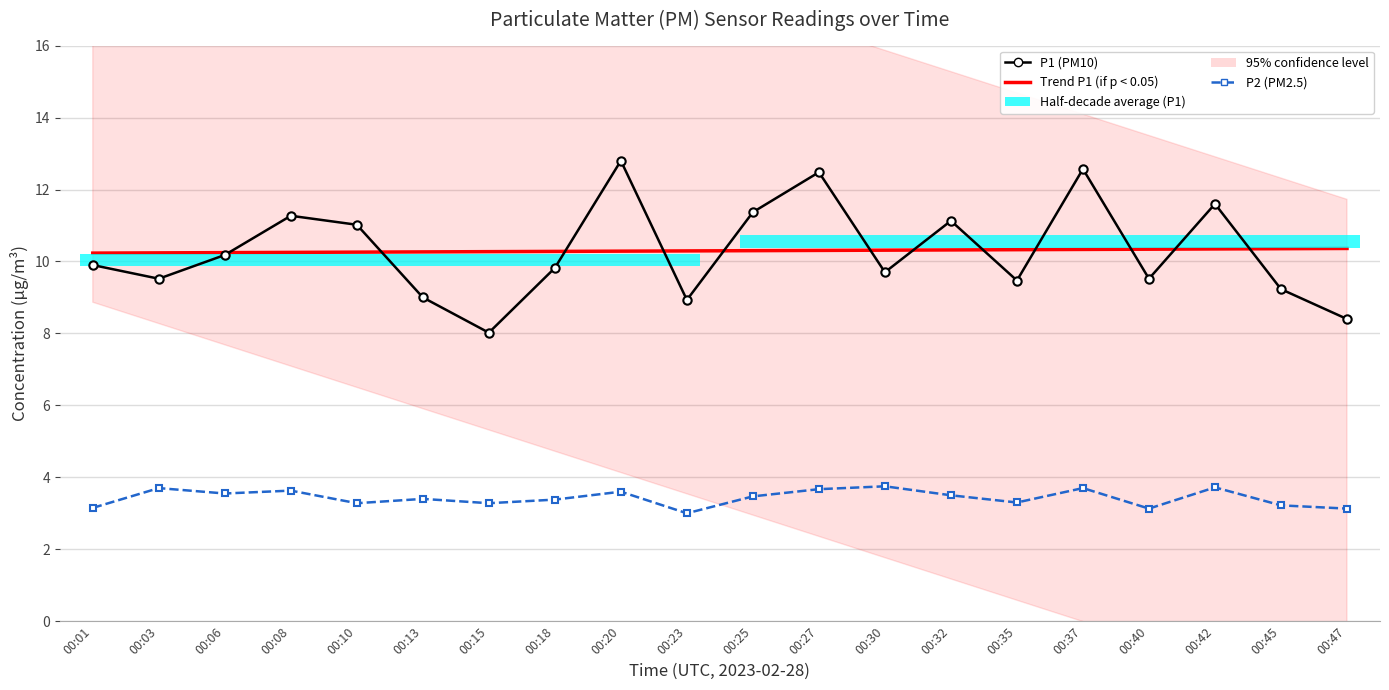

Reading left to right, transcribe all the data shown in this chart.

P1 (PM10): 00:01=9.9	00:03=9.5	00:06=10.2	00:08=11.3	00:10=11.0	00:13=9.0	00:15=8.0	00:18=9.8	00:20=12.8	00:23=8.9	00:25=11.4	00:27=12.5	00:30=9.7	00:32=11.1	00:35=9.5	00:37=12.6	00:40=9.5	00:42=11.6	00:45=9.2	00:47=8.4
P1 Trend: 00:01=10.2	00:03=10.2	00:06=10.2	00:08=10.3	00:10=10.3	00:13=10.3	00:15=10.3	00:18=10.3	00:20=10.3	00:23=10.3	00:25=10.3	00:27=10.3	00:30=10.3	00:32=10.3	00:35=10.3	00:37=10.3	00:40=10.3	00:42=10.3	00:45=10.4	00:47=10.4
P2 (PM2.5): 00:01=3.1	00:03=3.7	00:06=3.5	00:08=3.6	00:10=3.3	00:13=3.4	00:15=3.3	00:18=3.4	00:20=3.6	00:23=3.0	00:25=3.5	00:27=3.7	00:30=3.8	00:32=3.5	00:35=3.3	00:37=3.7	00:40=3.1	00:42=3.7	00:45=3.2	00:47=3.1